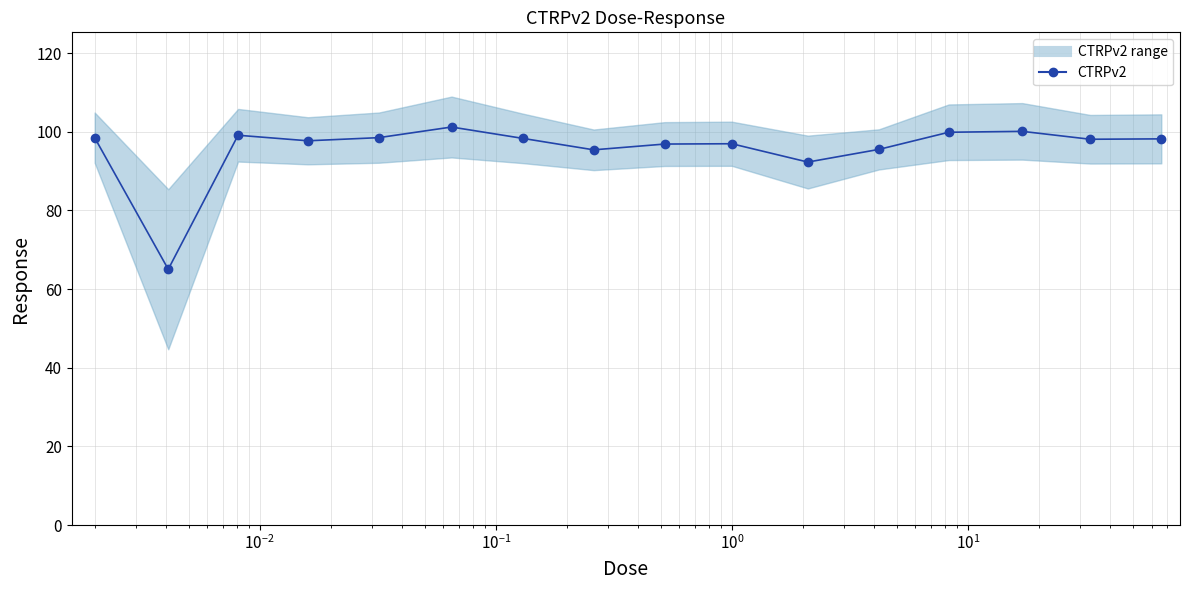

Between 1.0 and 0.0081, which is larger?

0.0081